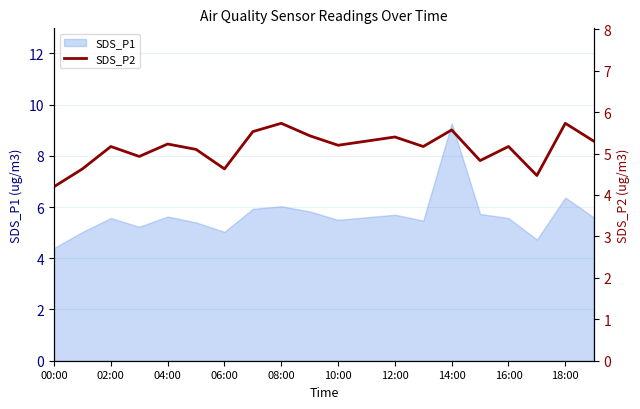

The SDS_P1 series shows 4.4 at 00:00. True or false?

True